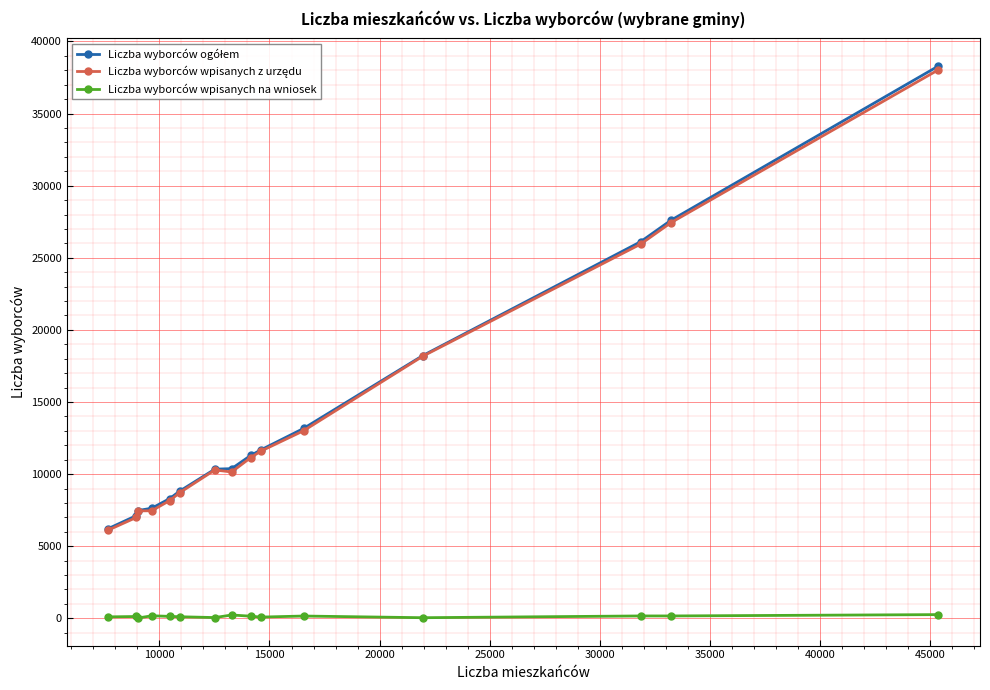

Reading left to right, transcribe all the data shown in this chart.

Liczba wyborców ogółem: 6220	7129	7477	7636	8302	8831	10345	10379	11292	11670	13165	18224	26113	27606	38299
Liczba wyborców wpisanych z urzędu: 6118	7001	7452	7459	8165	8721	10291	10147	11142	11583	13005	18180	25947	27440	38040
Liczba wyborców wpisanych na wniosek: 102	128	25	177	137	110	54	232	150	87	160	44	166	166	259